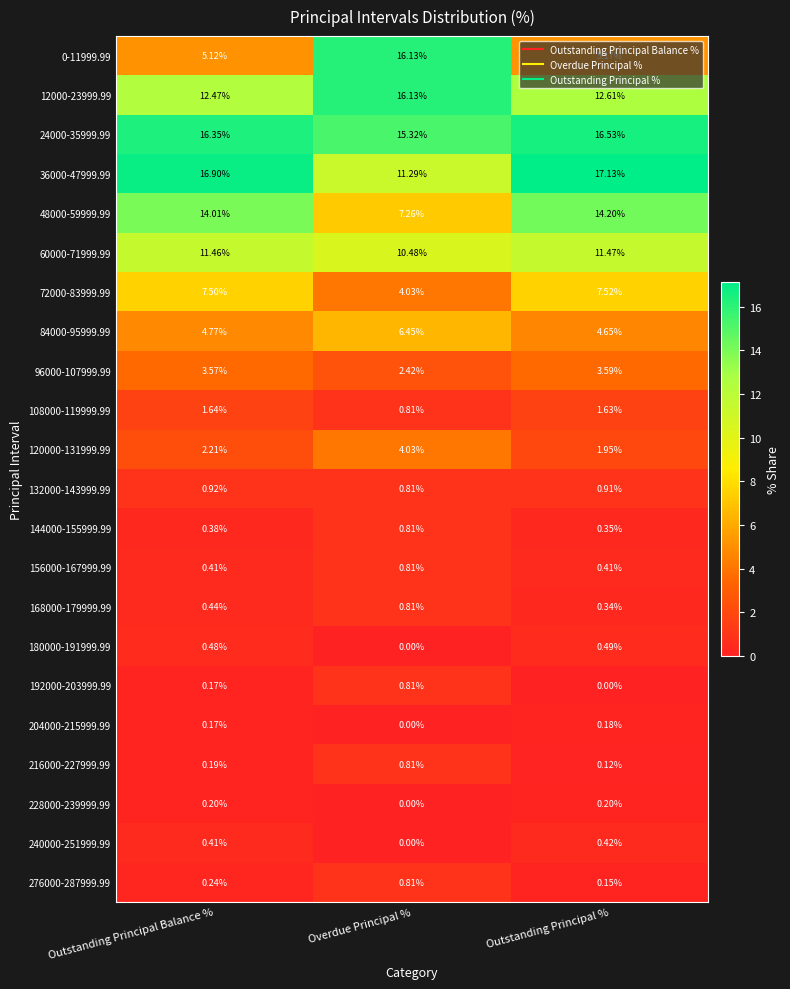

At which label does 24000-35999.99 first exceed 16?

Outstanding Principal Balance %